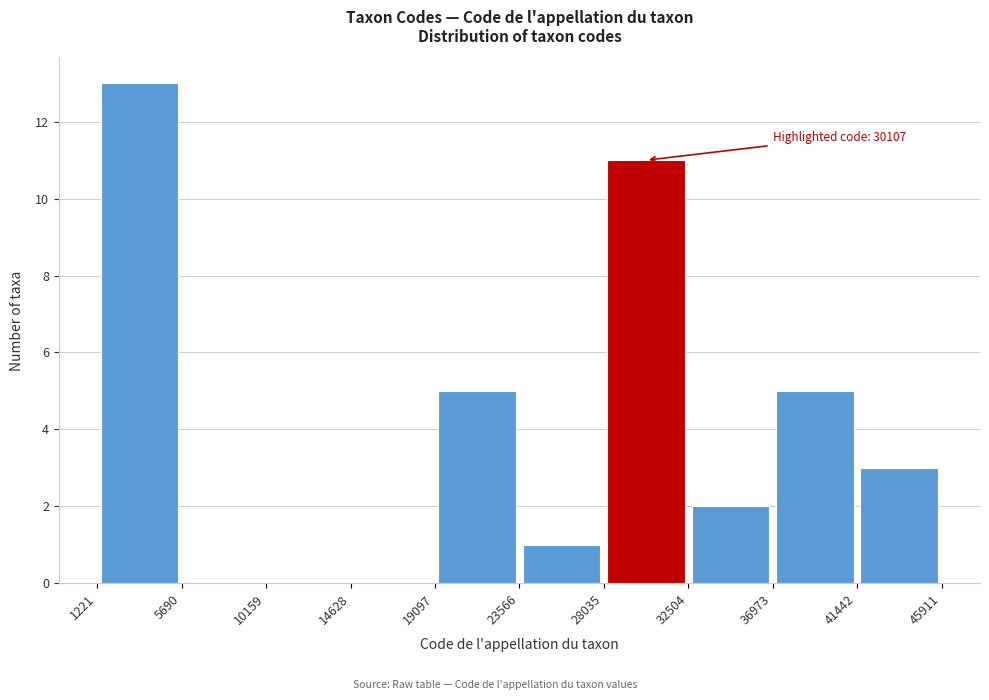

Over which range of the x-axis is the bar tallest?

1221 to 5690